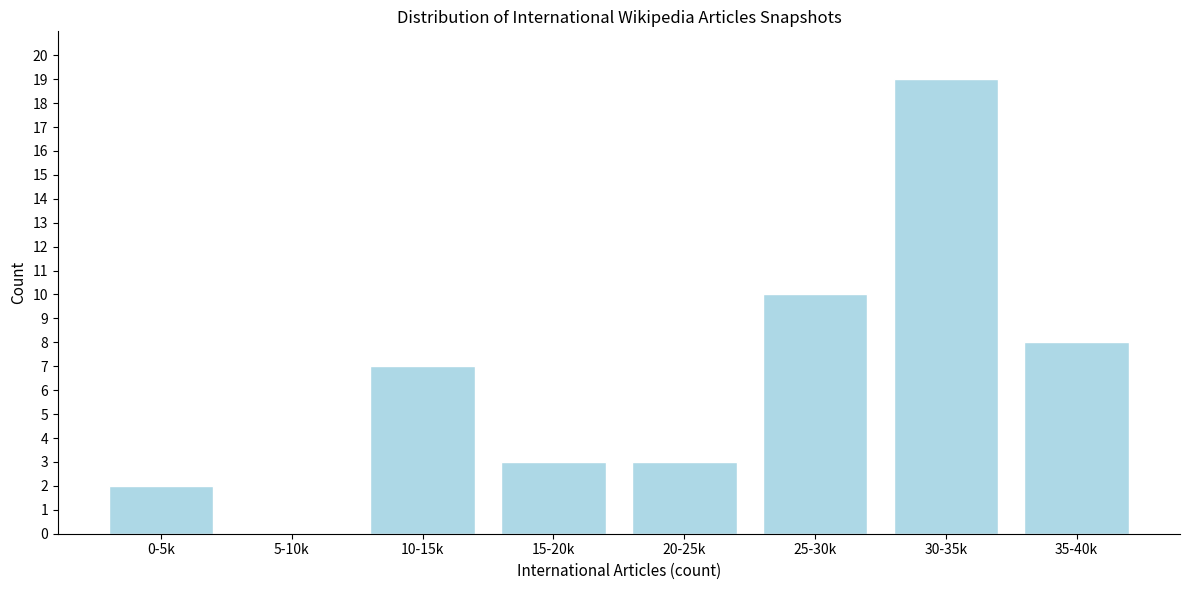

Reading left to right, what are all the values shown in this chart?

0-5k=2	5-10k=0	10-15k=7	15-20k=3	20-25k=3	25-30k=10	30-35k=19	35-40k=8